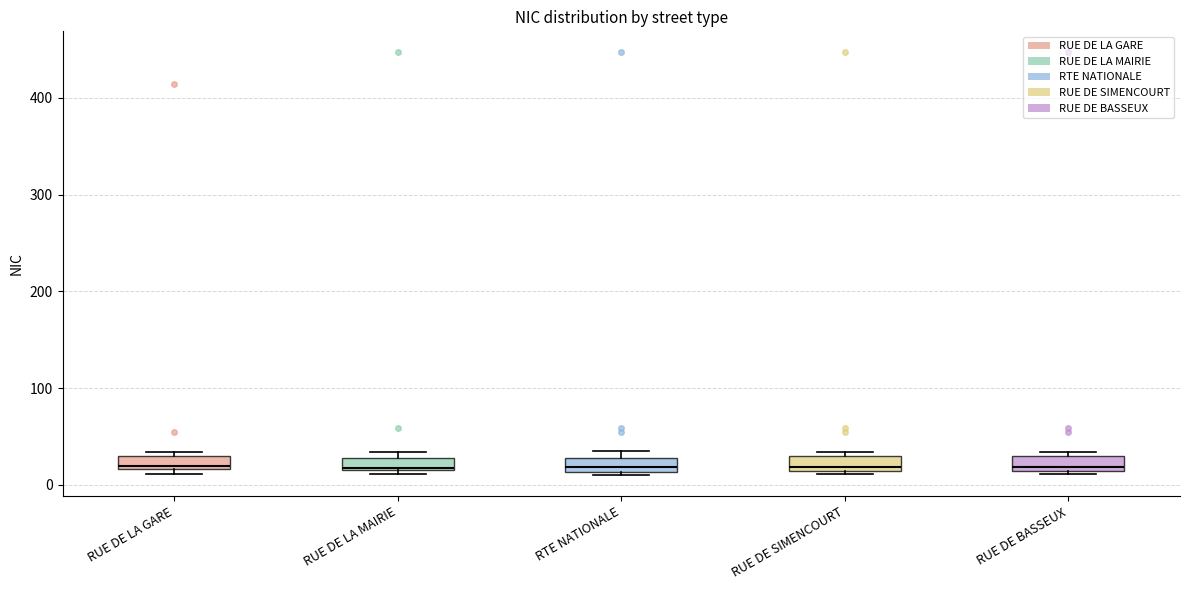

Where is the upper edge of the box for RTE NATIONALE on the y-axis? The values are not printed on the chart, so give them approximately, as read against the axis.

30